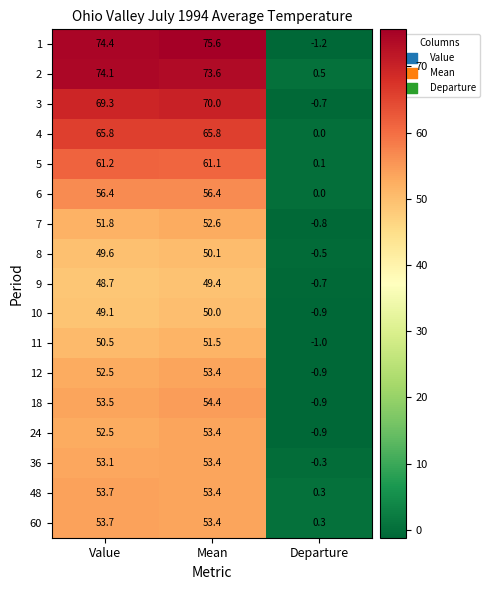

What is the smallest value displayed?

-1.2